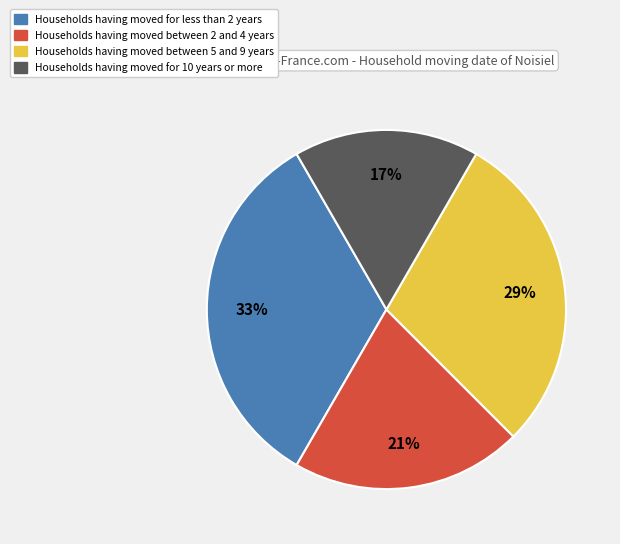

Is there any slice that represents more than half of the pie?

No